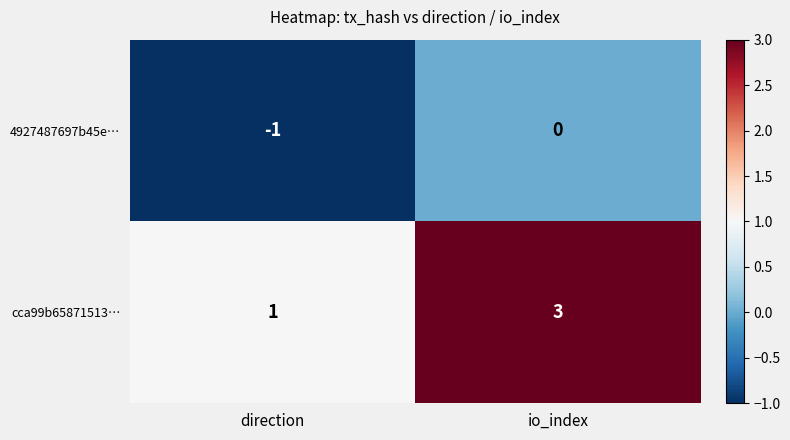

Which category has the highest value across all series?

io_index